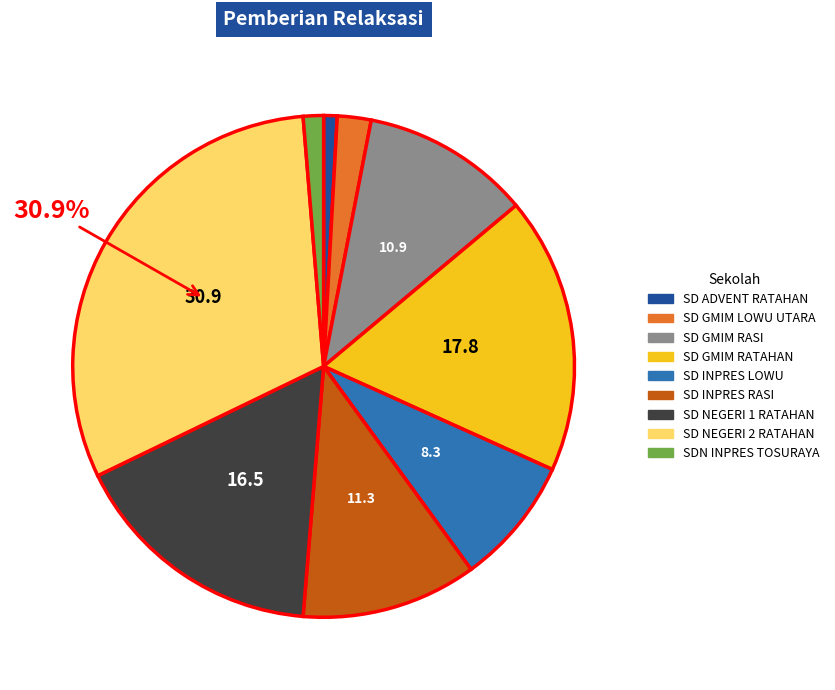

To the nearest percent, what is the difference between the largest and smallest slice percentages?

30%